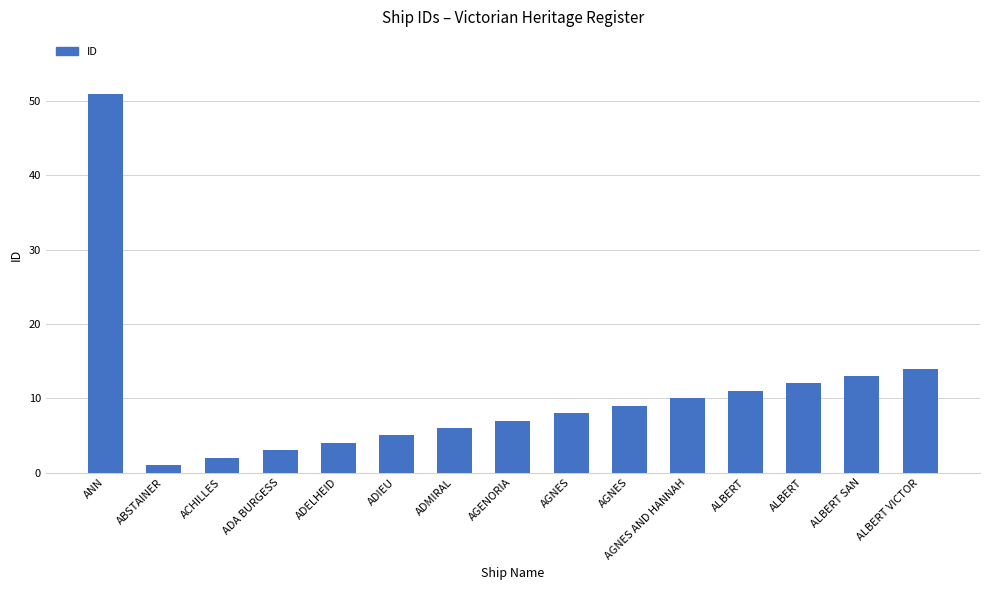

What is the maximum value shown in the chart?

51